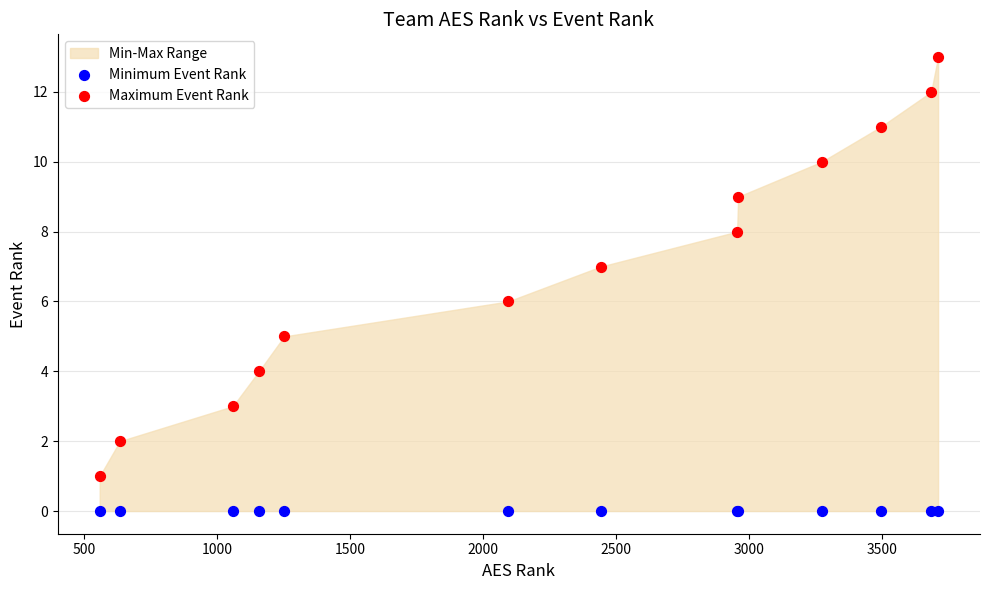

Which series contains the lowest Y value?

Minimum Event Rank